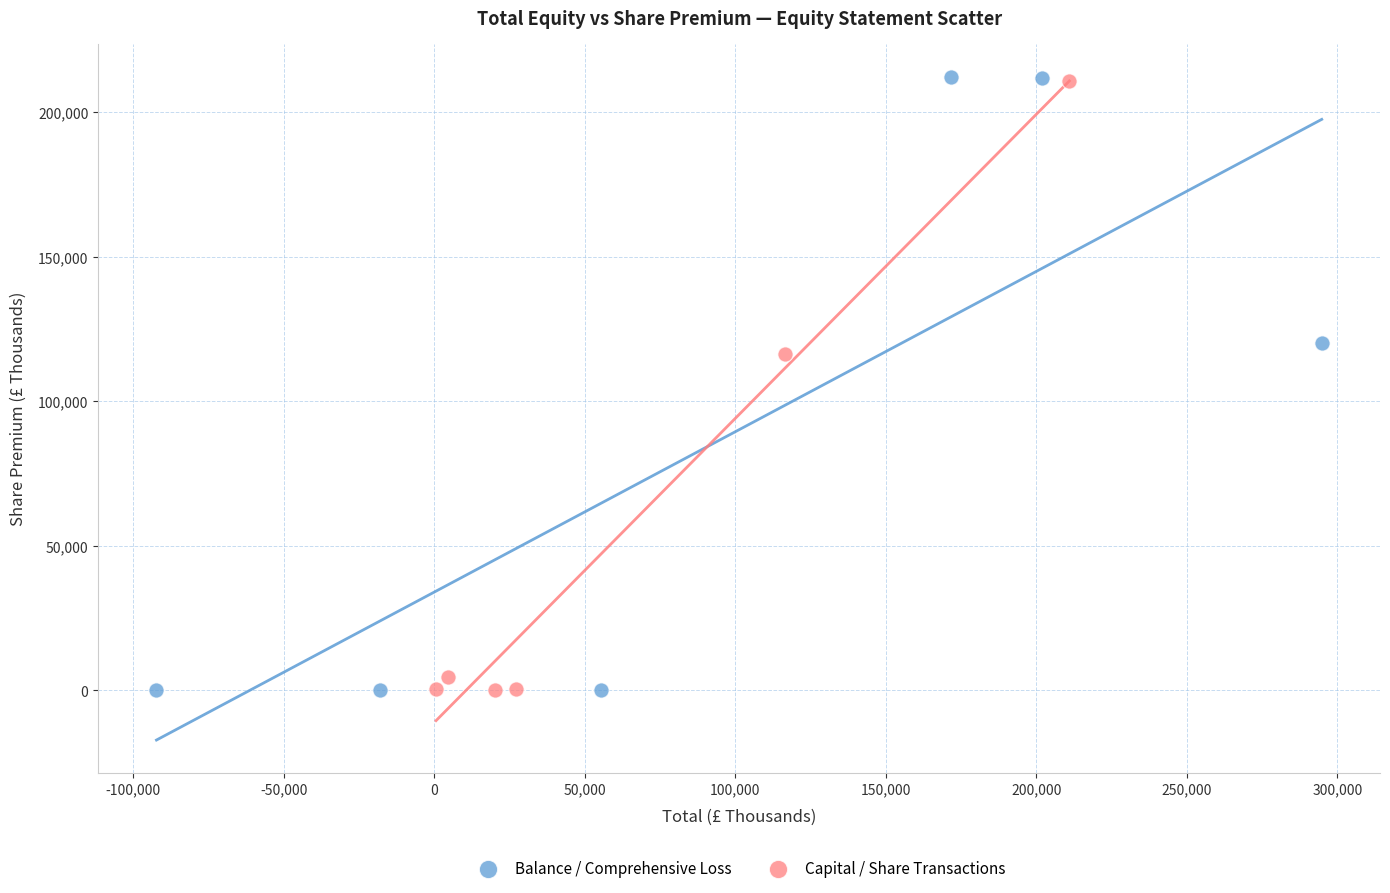

What are all the series names shown in the legend?

Balance / Comprehensive Loss, Capital / Share Transactions